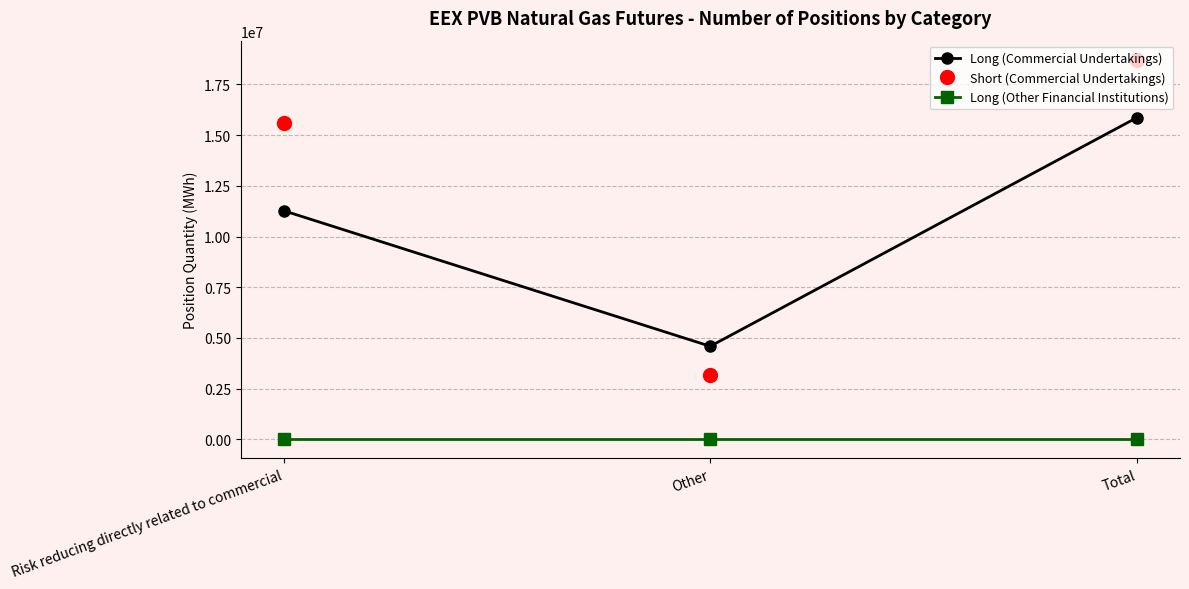

Count the number of data series in this chart.

3